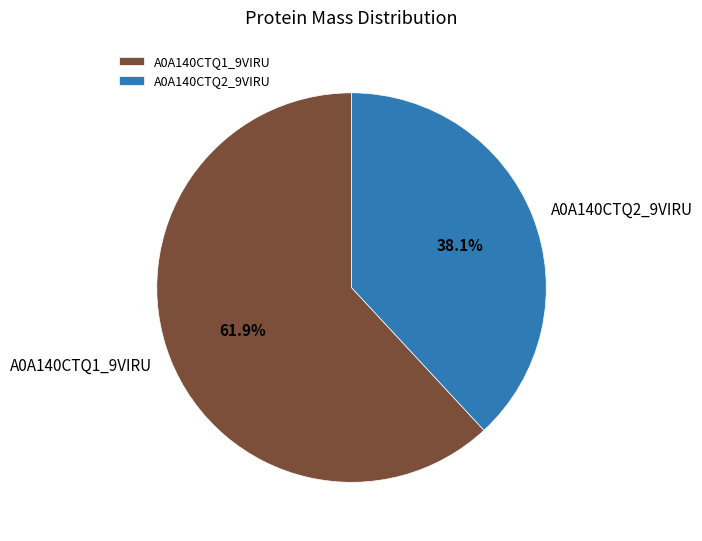

True or false: A0A140CTQ2_9VIRU accounts for 53% of the total.

False